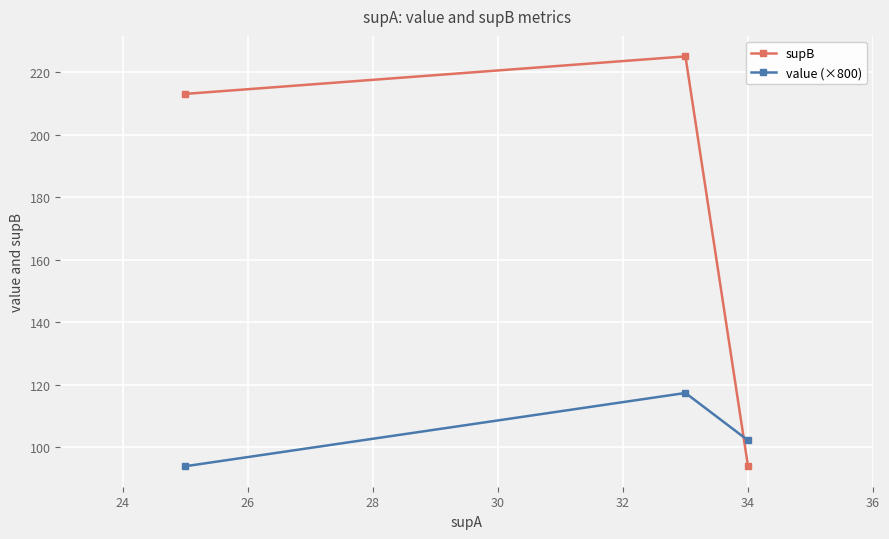

Reading left to right, what are all the values shown in this chart?

supB: 213.0	225.0	94.0
value (×800): 93.9	117.3	102.2